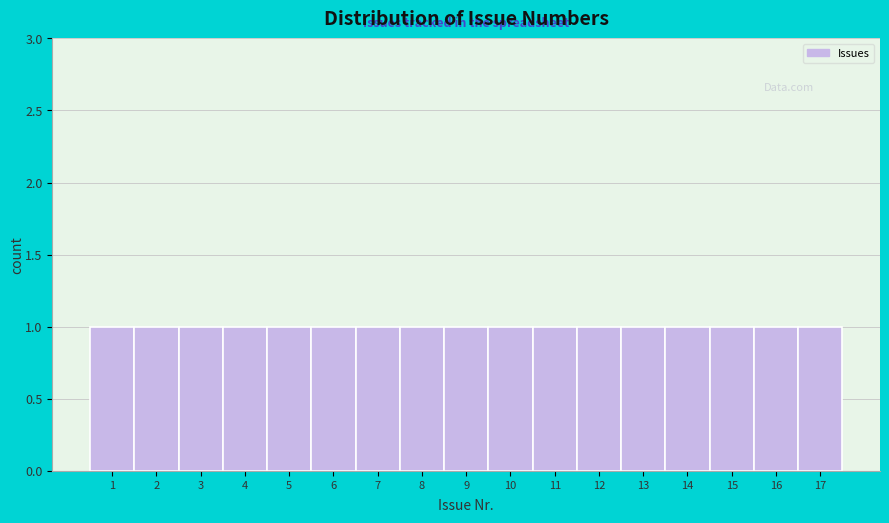

Reading left to right, transcribe this chart: for each bar, give the range it covers on the x-axis and its height. The values are not printed on the chart, so give them approximately, as read against the axis.

0.5 to 1.5: 1
1.5 to 2.5: 1
2.5 to 3.5: 1
3.5 to 4.5: 1
4.5 to 5.5: 1
5.5 to 6.5: 1
6.5 to 7.5: 1
7.5 to 8.5: 1
8.5 to 9.5: 1
9.5 to 10.5: 1
10.5 to 11.5: 1
11.5 to 12.5: 1
12.5 to 13.5: 1
13.5 to 14.5: 1
14.5 to 15.5: 1
15.5 to 16.5: 1
16.5 to 17.5: 1